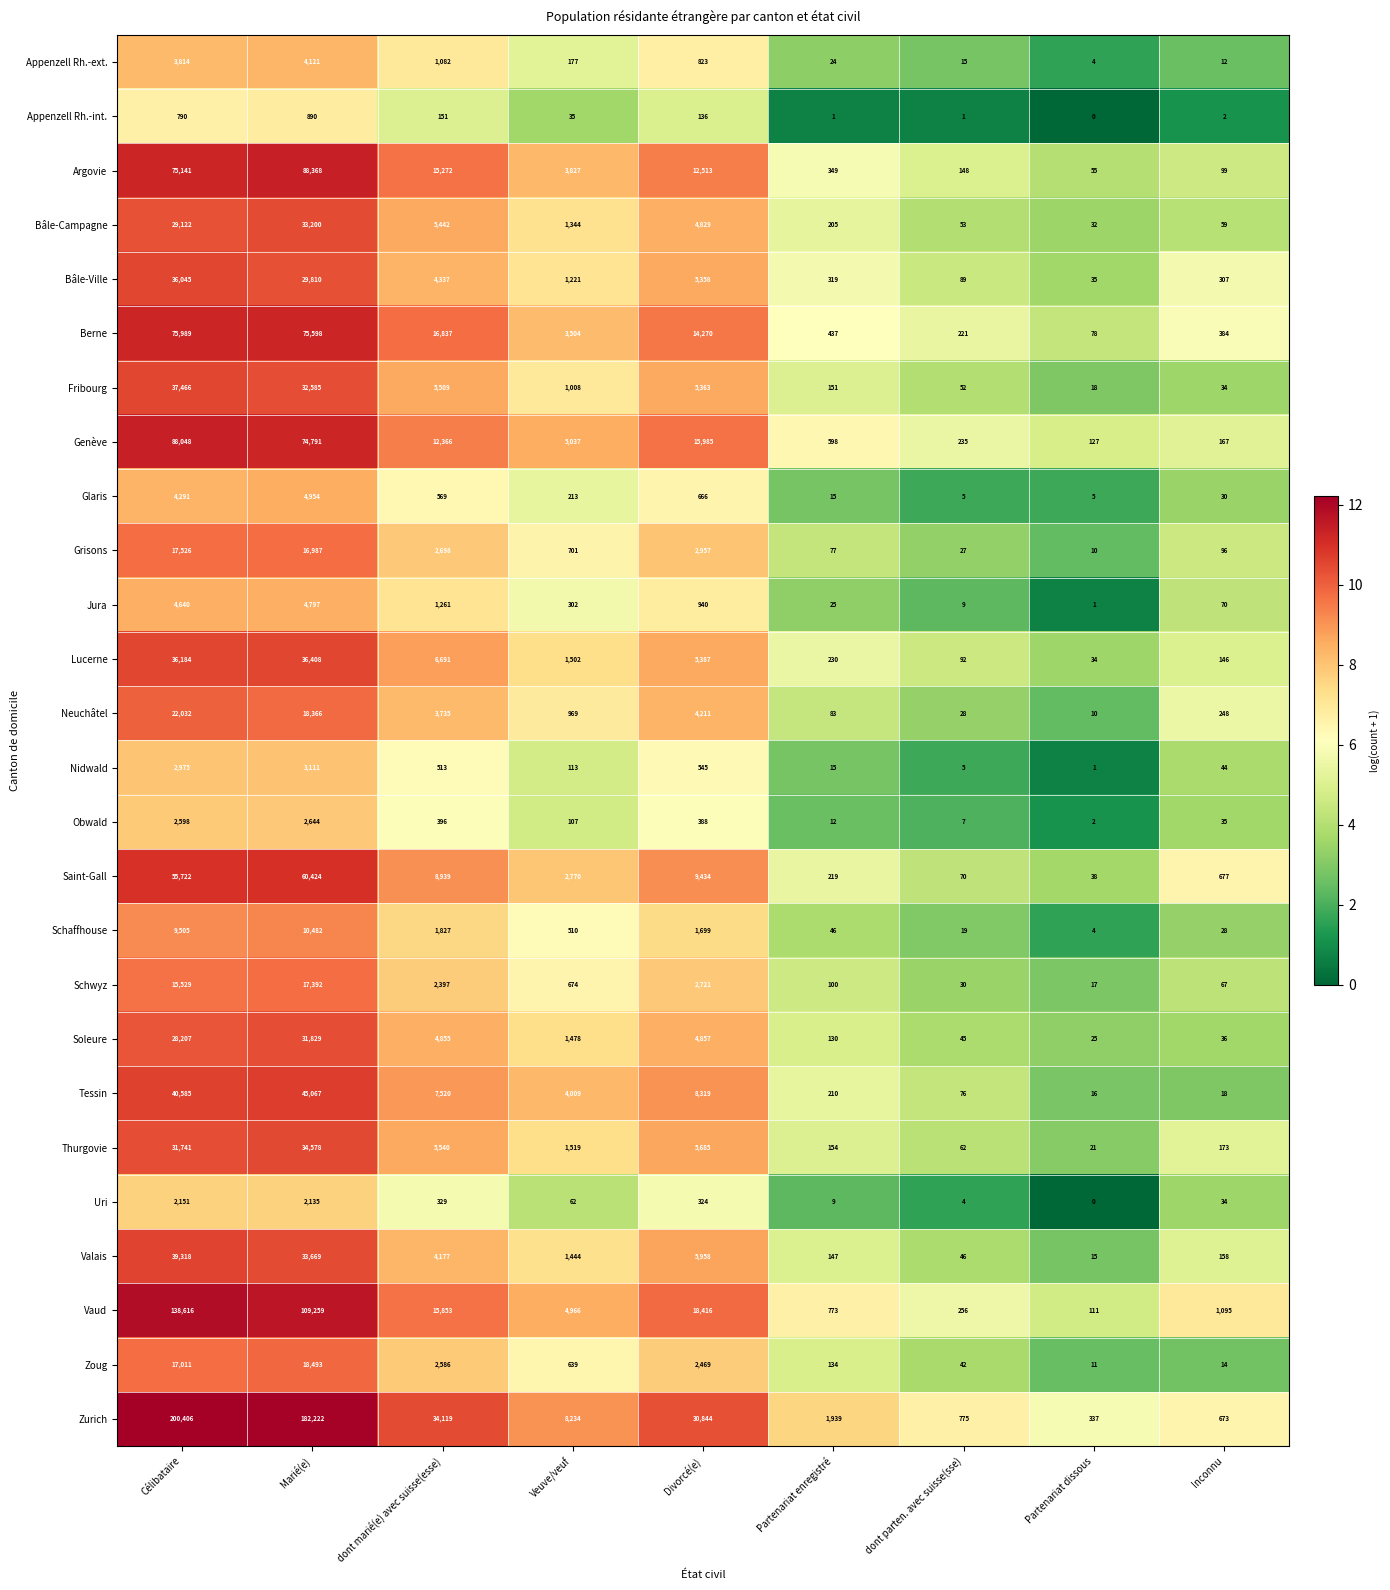

At which label does Jura reach its minimum?

Partenariat dissous